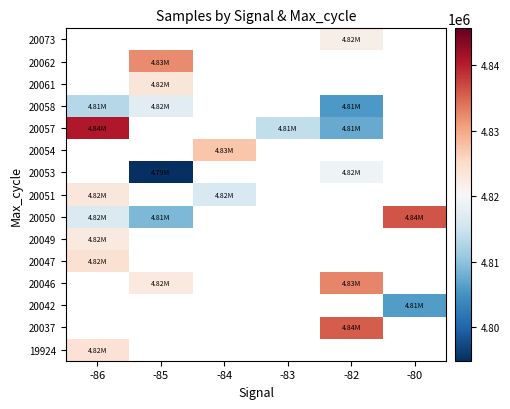

At which category does the chart reach its minimum across all series?

-85